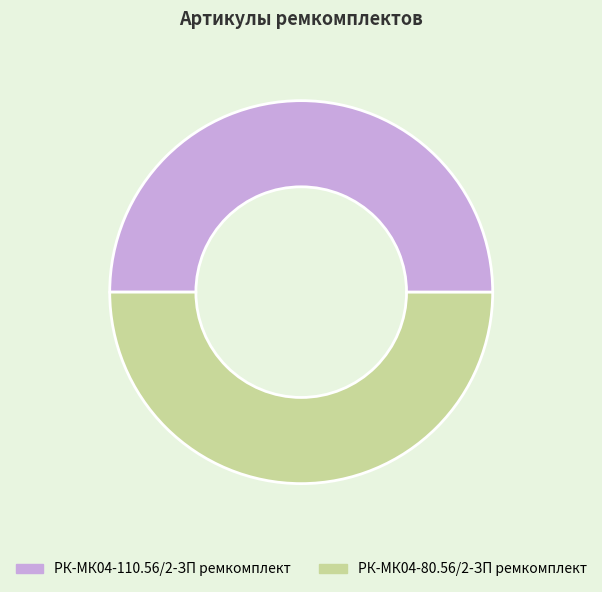

Is the sum of РК-МК04-110.56/2-ЗП ремкомплект and РК-МК04-80.56/2-ЗП ремкомплект greater than half?

Yes